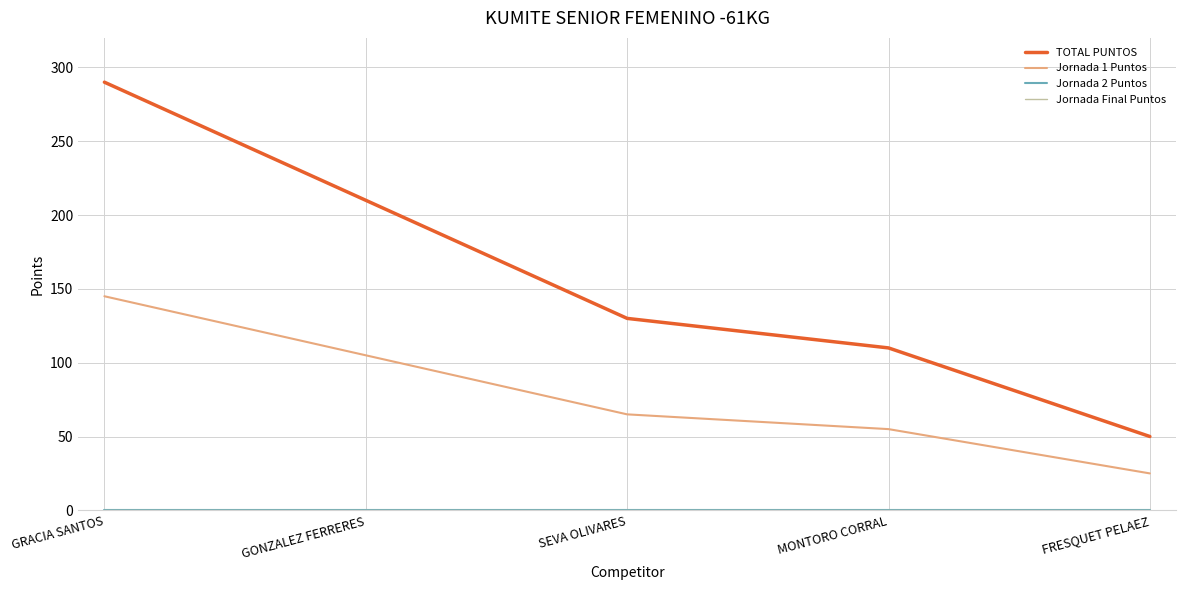

Is this an area chart (filled region under the line)?

No